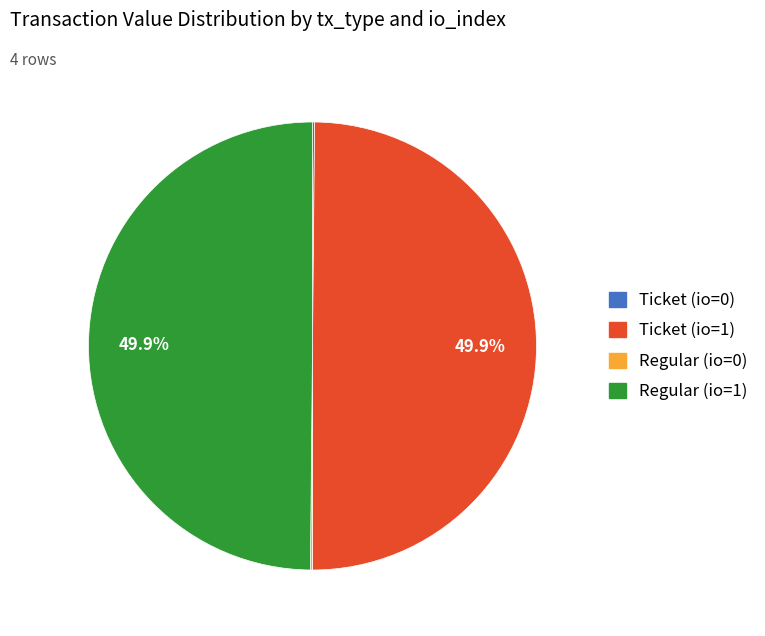

Do Regular (io=1) and Ticket (io=1) together represent more than half of the pie?

Yes